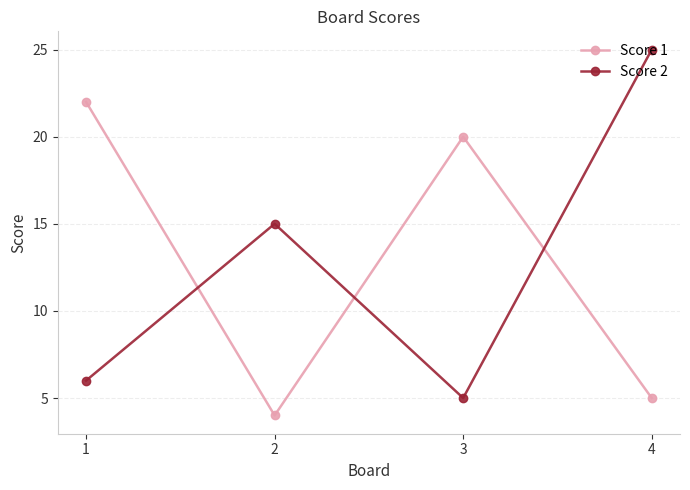

The Score 2 series shows 27 at 2. True or false?

False